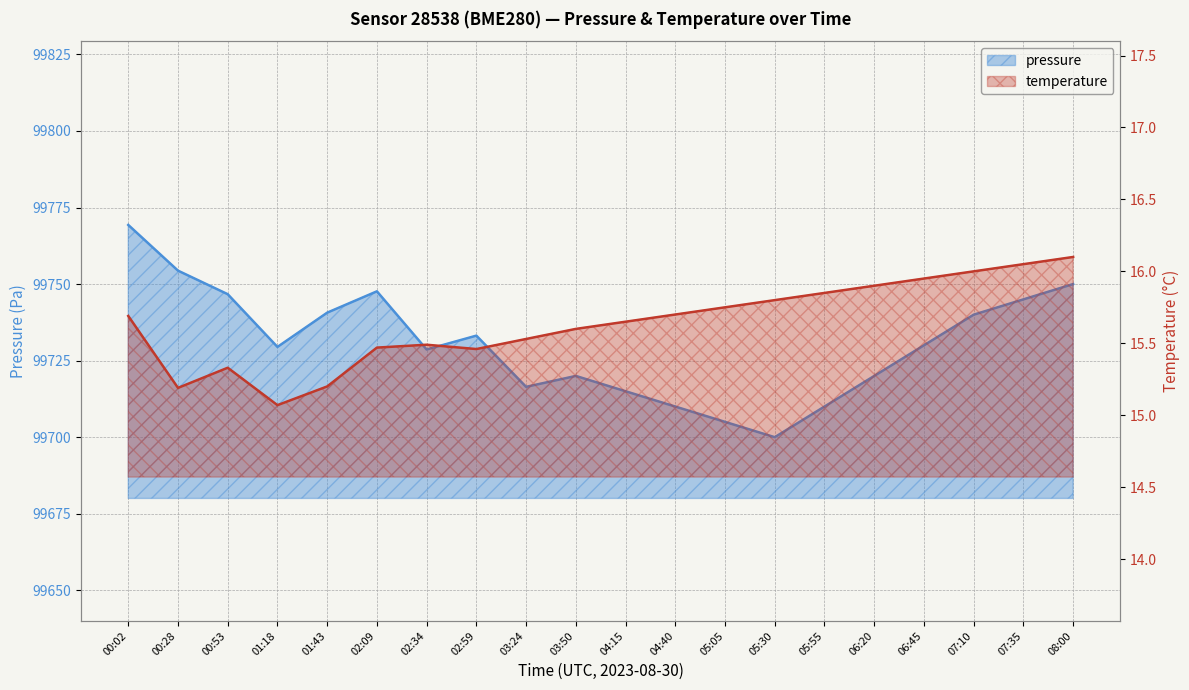

What position from the left is 04:15?

11